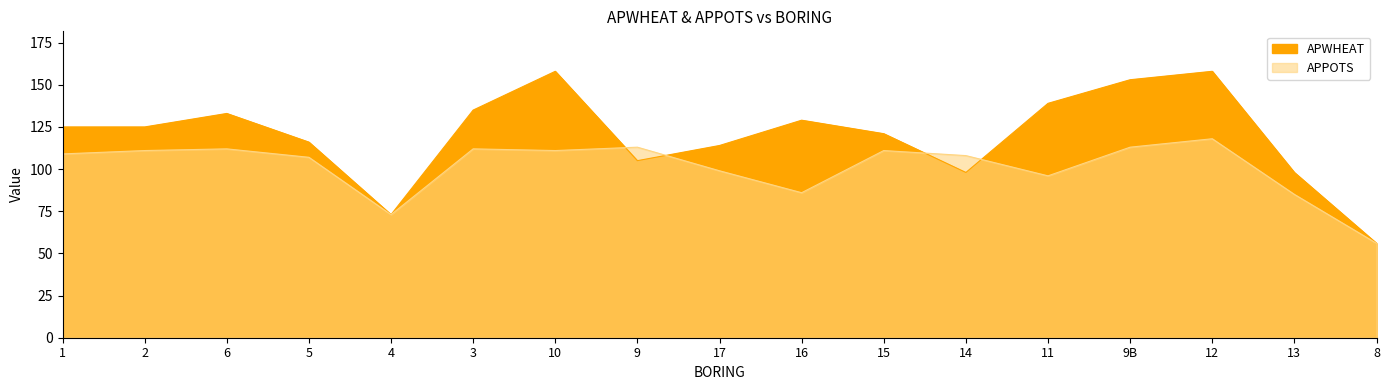

The value of APWHEAT at 11 is 38. True or false?

False